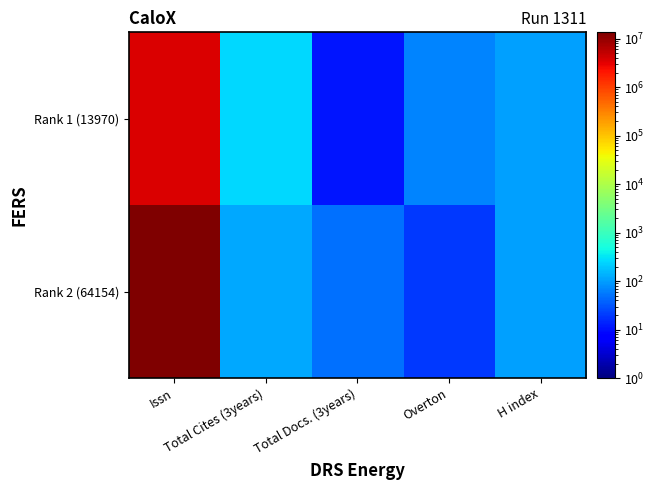

Reading left to right, transcribe all the data shown in this chart.

Rank 1 (13970): Issn=3704447	Total Cites (3years)=261	Total Docs. (3years)=11	Overton=65	H index=102
Rank 2 (64154): Issn=13459996	Total Cites (3years)=122	Total Docs. (3years)=49	Overton=20	H index=102